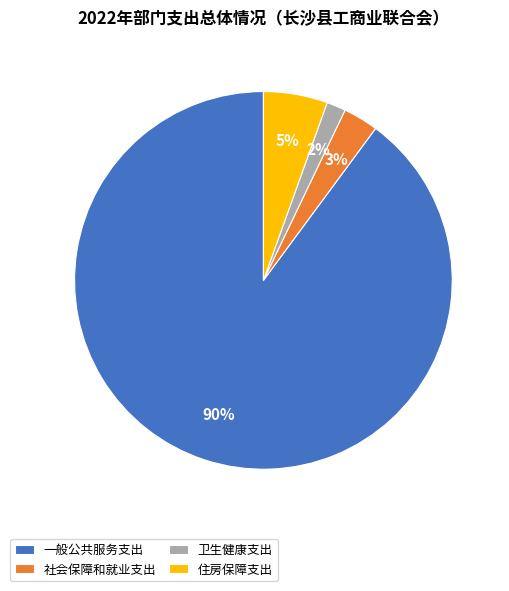

The 社会保障和就业支出 slice represents 10% of the pie. True or false?

False